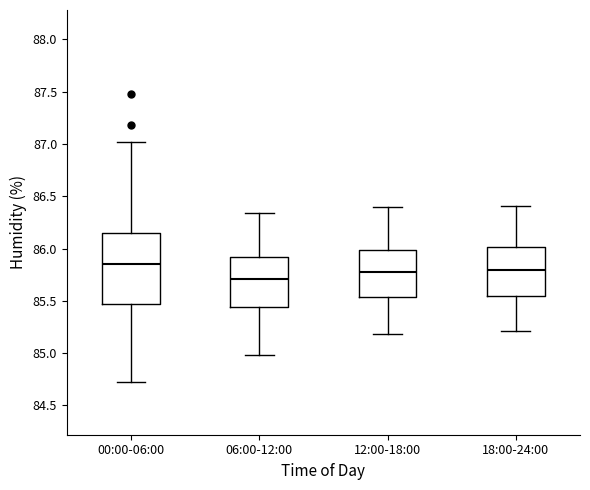

Which box's median line is the highest?

00:00-06:00